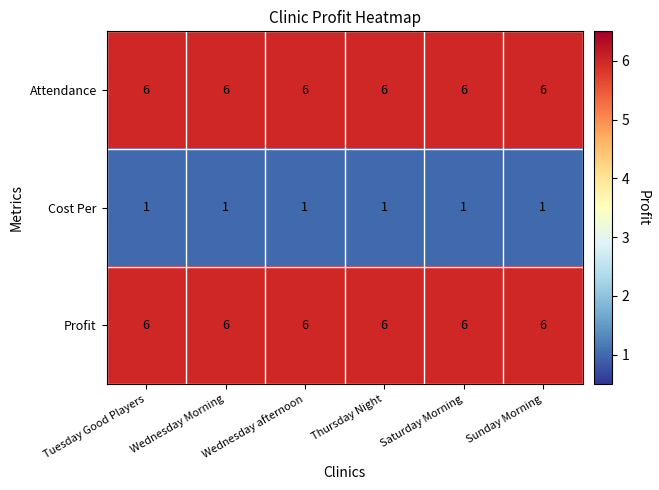

Is it true that Profit equals 3 at Wednesday afternoon?

False